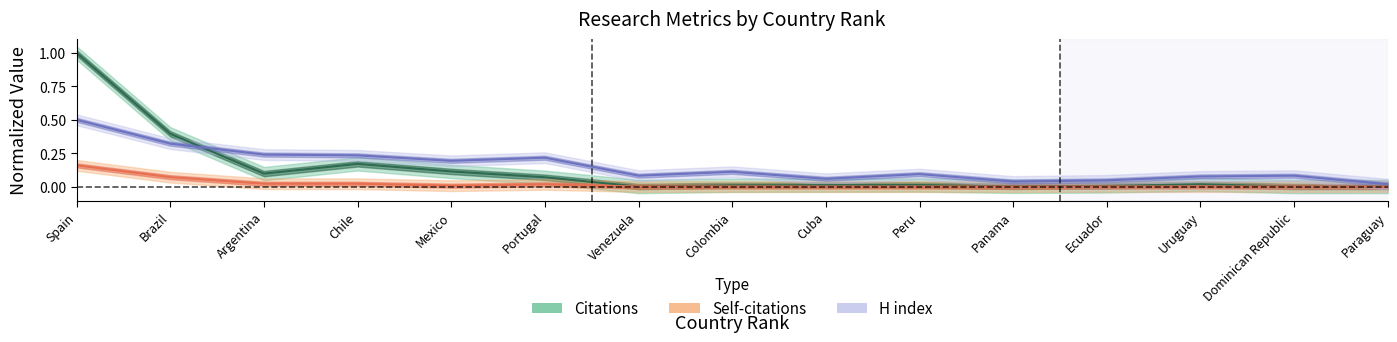

What are all the series names shown in the legend?

Citations, Self-citations, H index